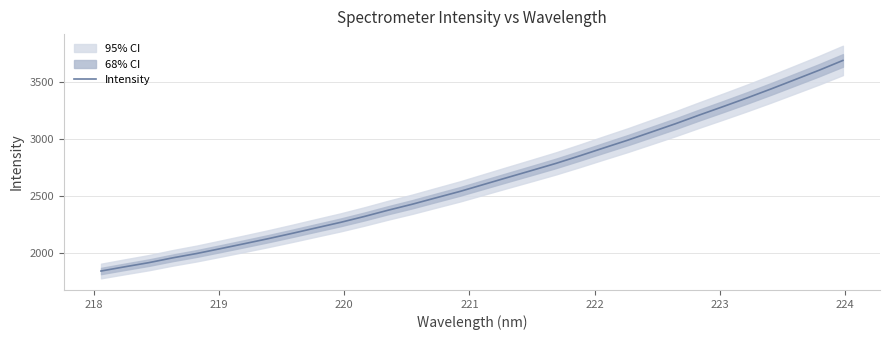

What is the lowest value of the Intensity series?

1839.7